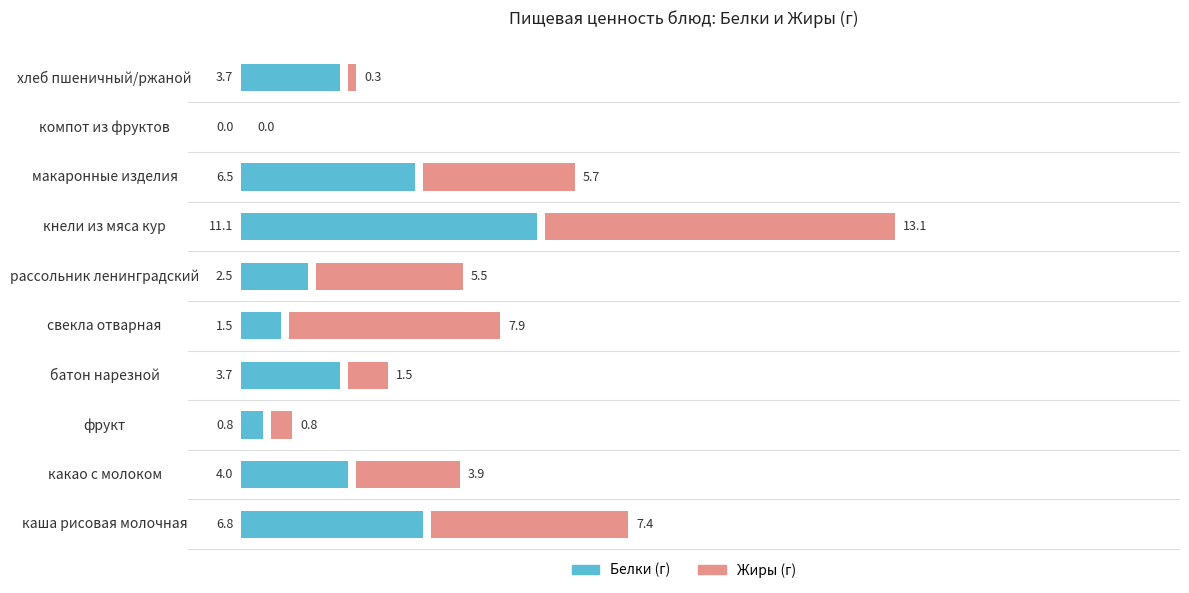

List the series in order of their peak value, lowest first.

Белки, Жиры